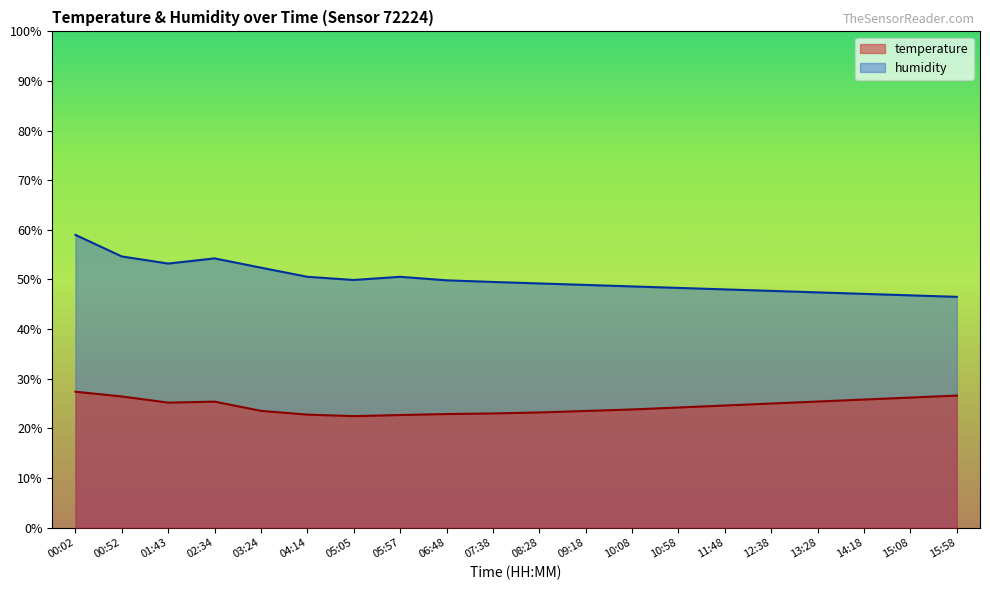

What is the total value across all series at 06:48?

72.7